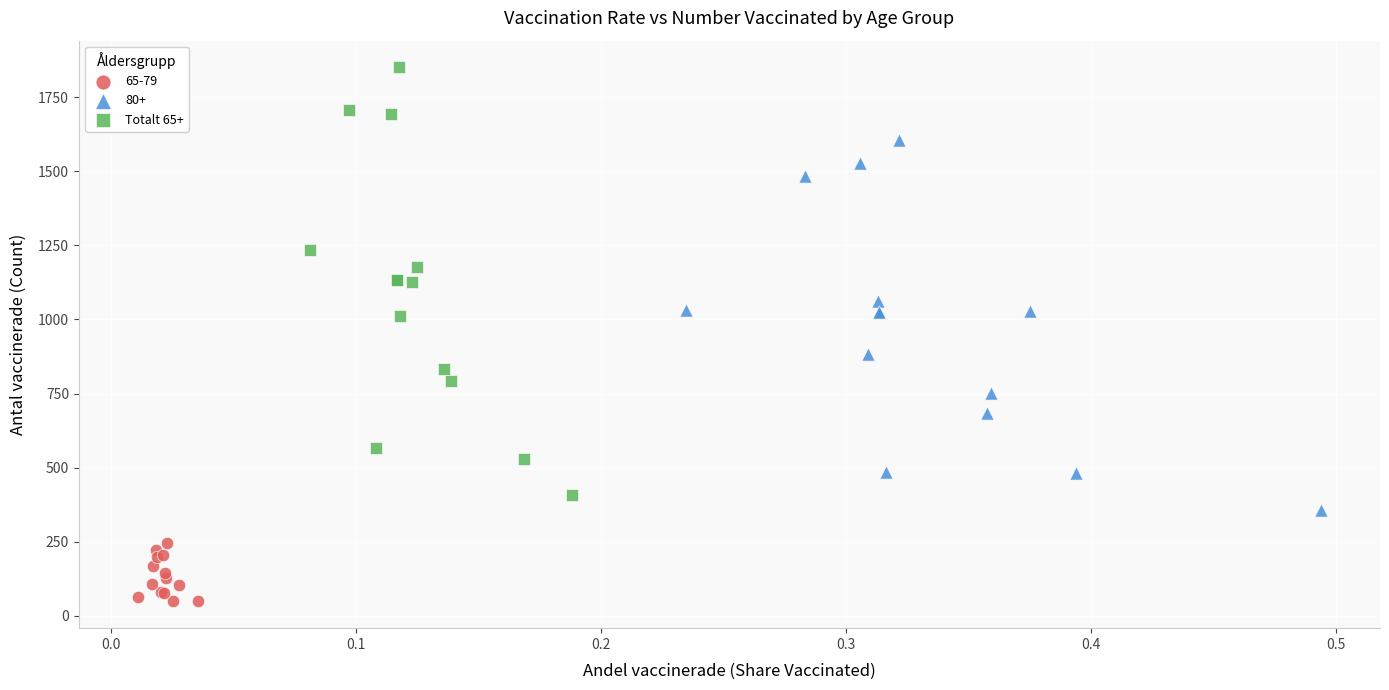

Which series contains the lowest Y value?

65-79